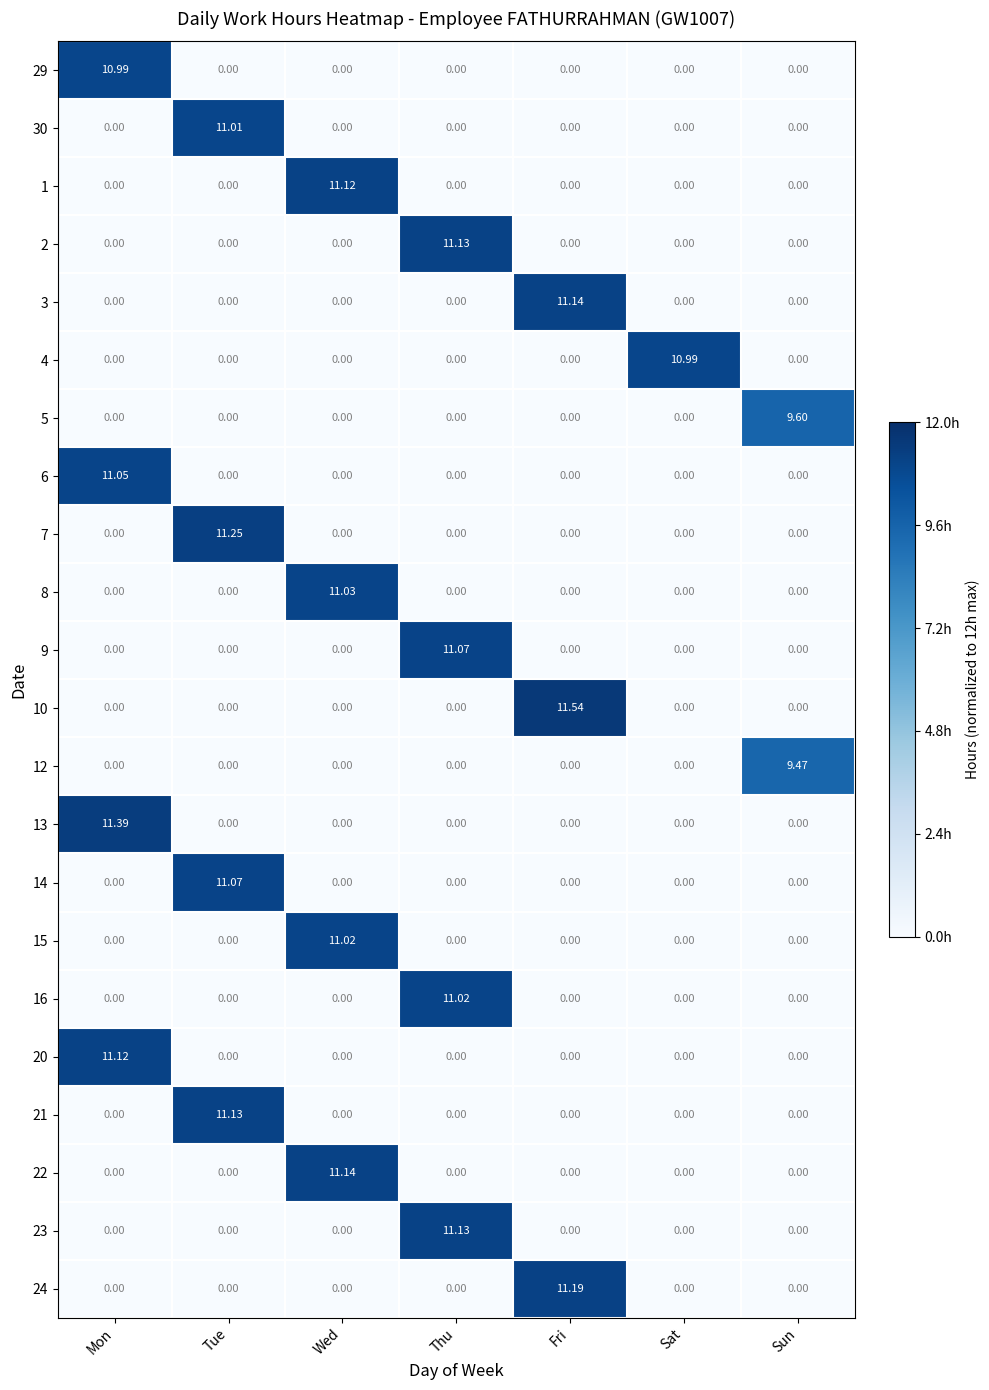

Count the number of categories in the chart.

7